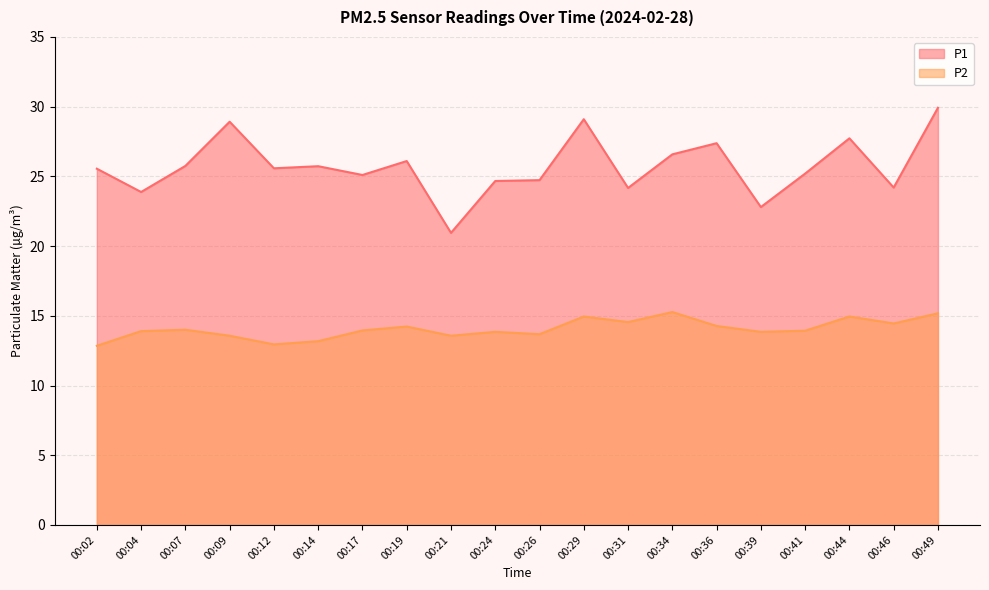

What is the spread (max minus min) of values at 00:19?

11.9